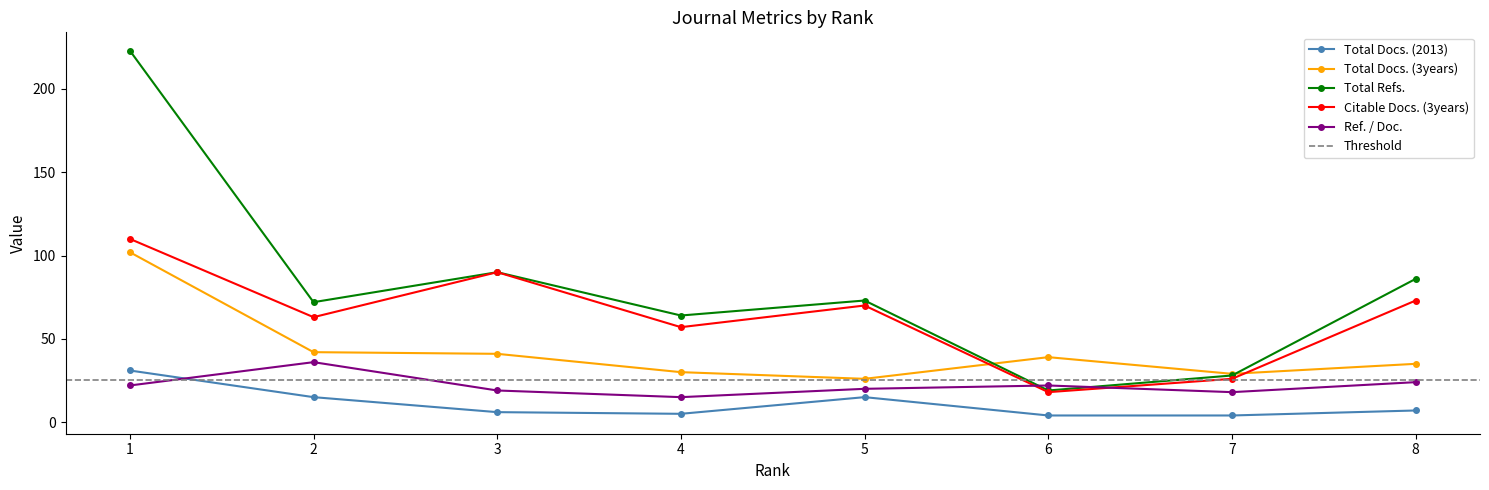

At which category is the sum across all series the highest?

1